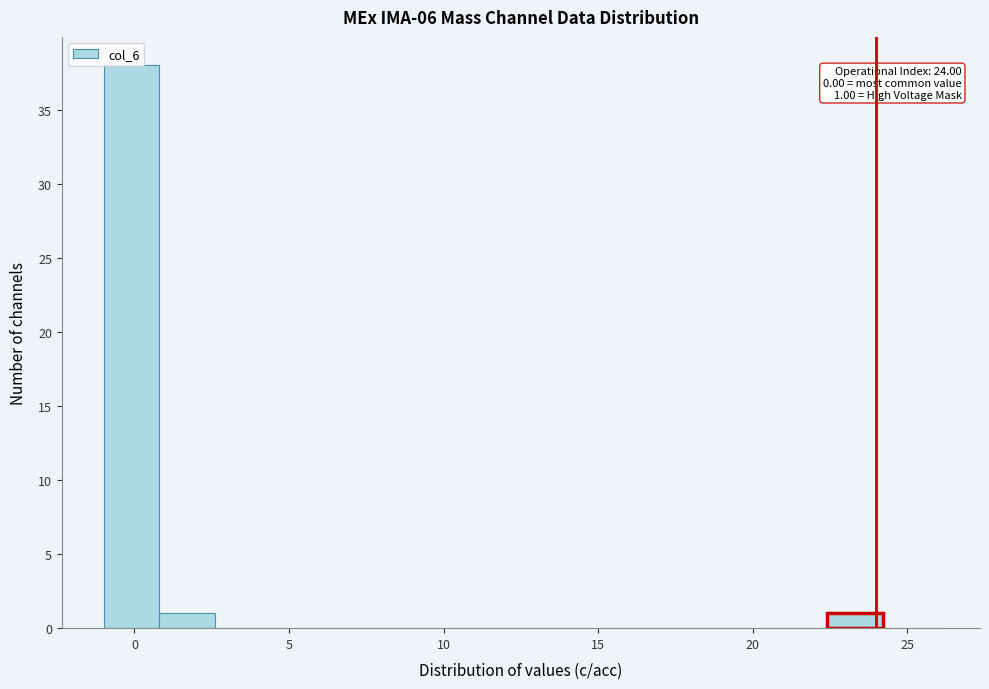

Read against the x-axis, roughly where is the centre of the tallest bar?

0.0